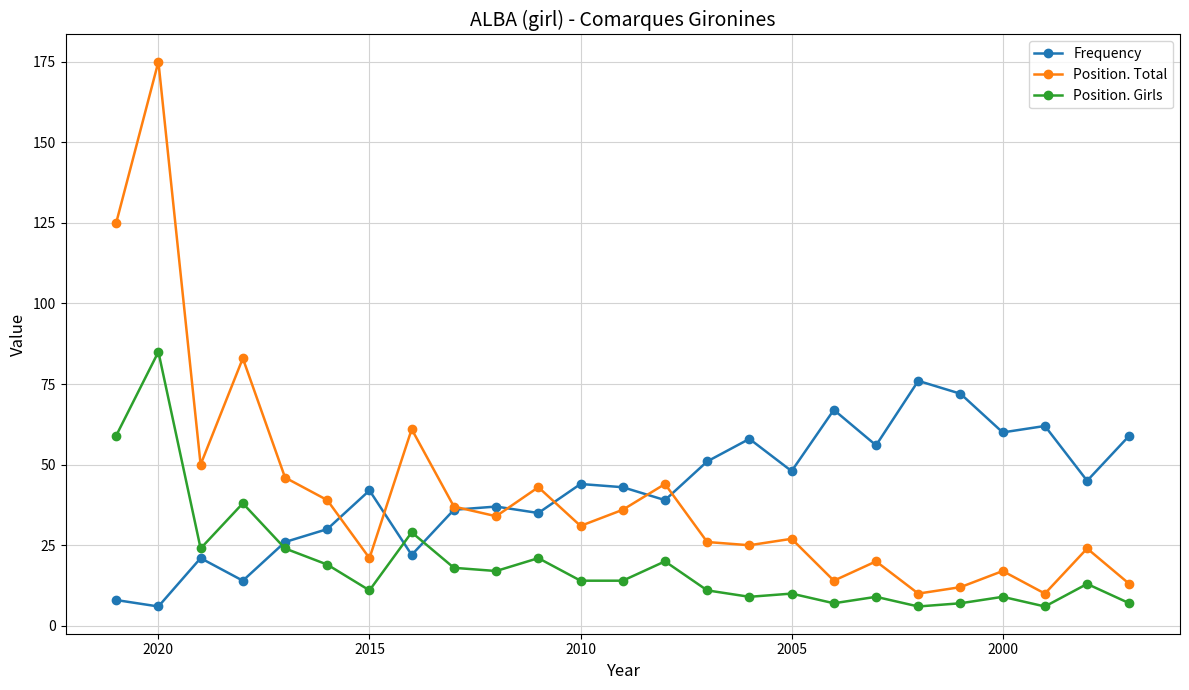

True or false: Position. Girls and Position. Total cross at least once.

False